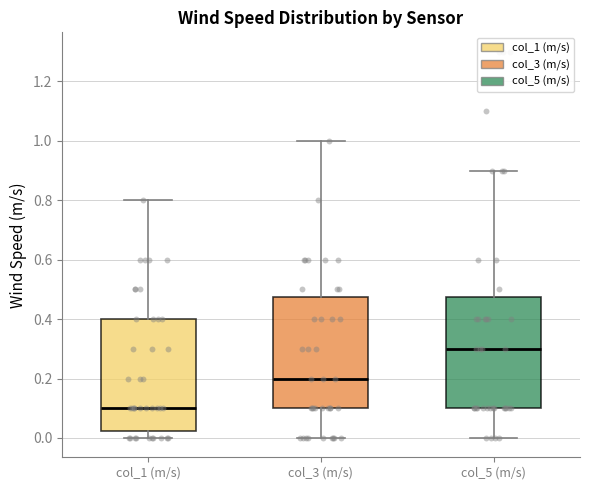

Which box's median line is the lowest?

col_1 (m/s)